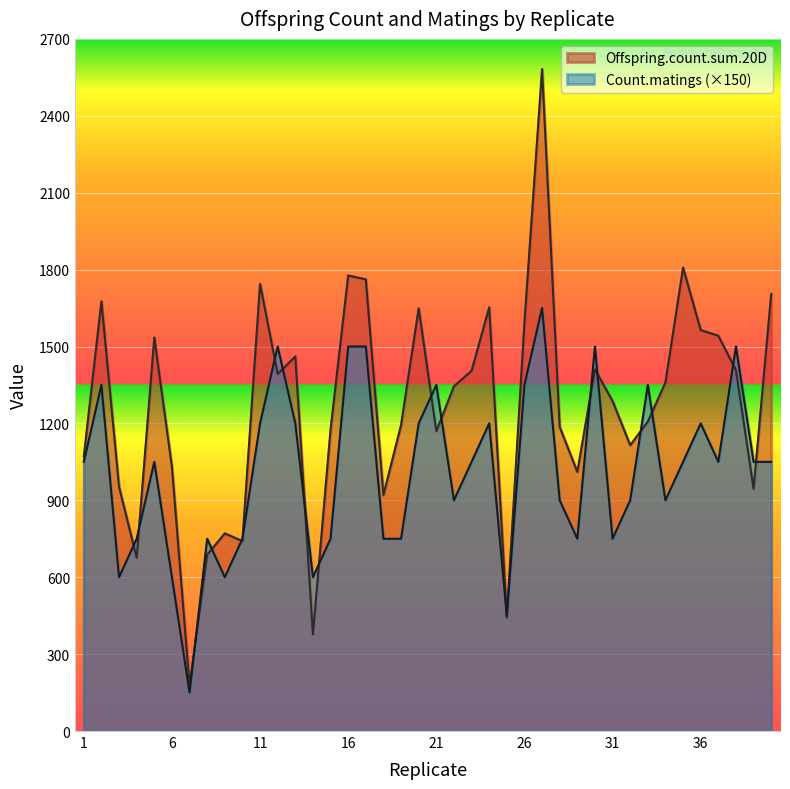

Reading left to right, extract all data points from this chart.

Offspring.count.sum.20D: 1071	1676	952	676	1535	1030	177	688	771	741	1744	1393	1461	377	1176	1777	1762	921	1194	1649	1170	1345	1405	1653	443	1594	2582	1186	1011	1411	1287	1115	1207	1360	1808	1564	1542	1408	945	1705
Count.matings: 1050	1350	600	750	1050	600	150	750	600	750	1200	1500	1200	600	750	1500	1500	750	750	1200	1350	900	1050	1200	450	1350	1650	900	750	1500	750	900	1350	900	1050	1200	1050	1500	1050	1050